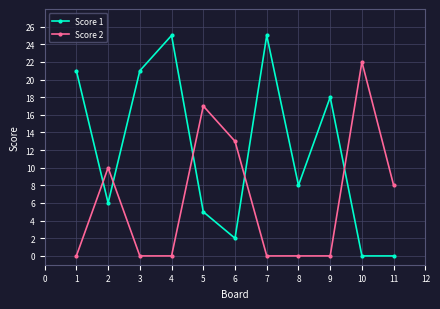

Where is the first local maximum for Score 1?

4